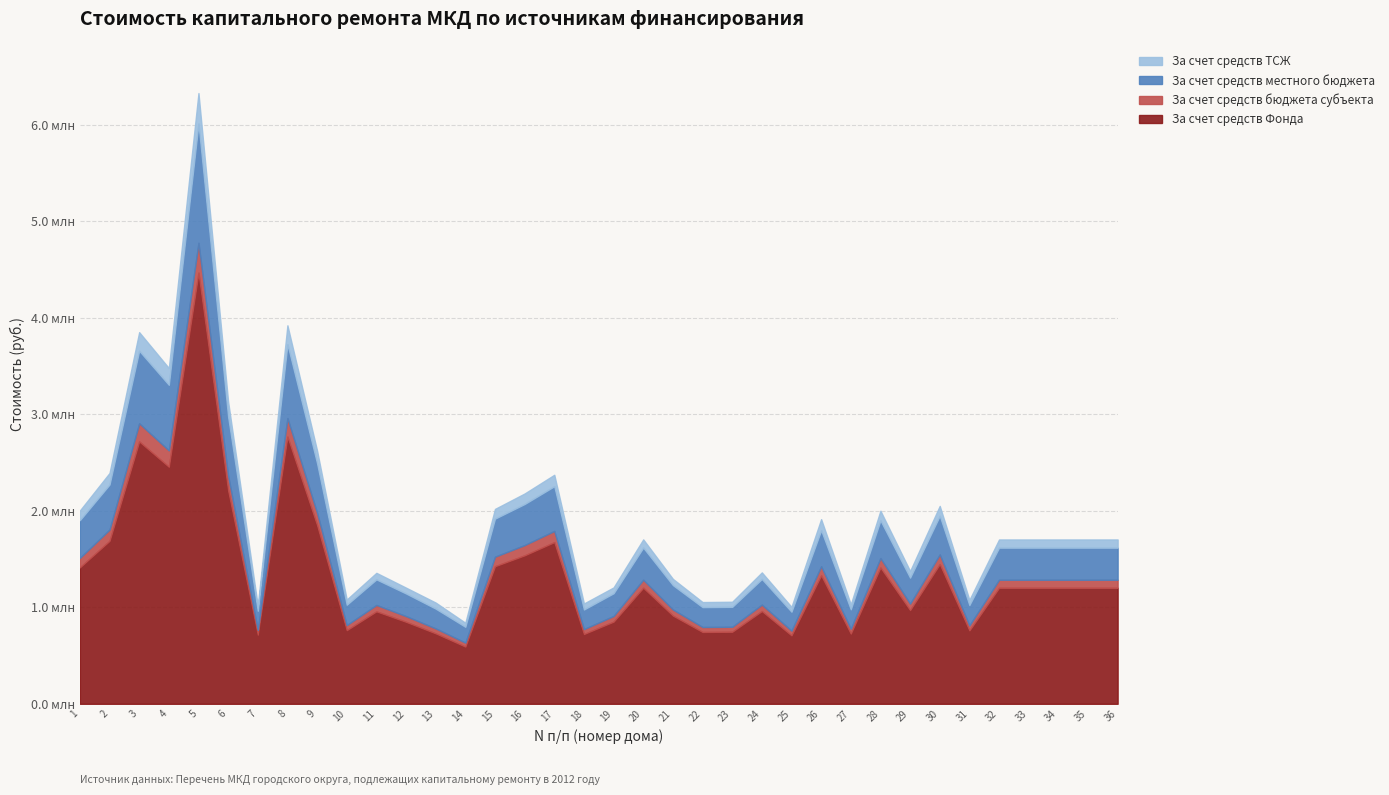

Between 15 and 2, which is larger?

2